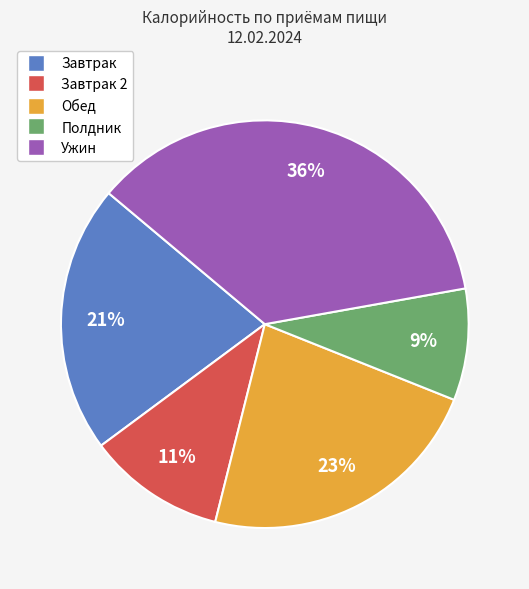

Does any single category account for the majority?

No